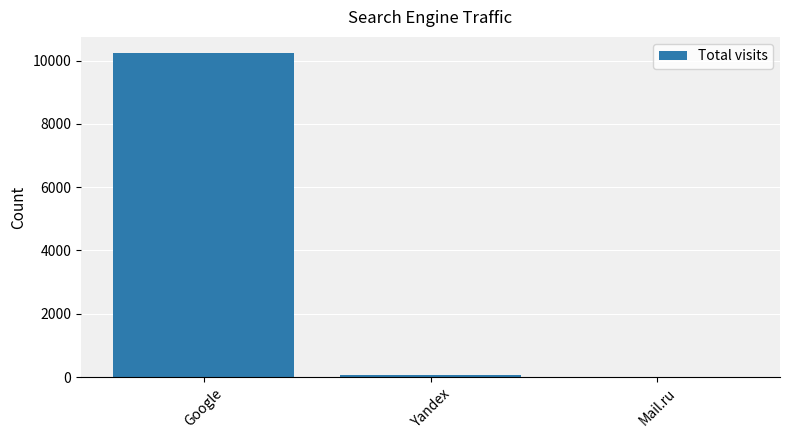

Count the number of data series in this chart.

1